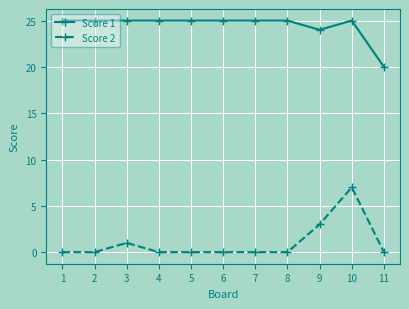

Is the value of Score 1 at 2 greater than the value of Score 2 at 8?

Yes